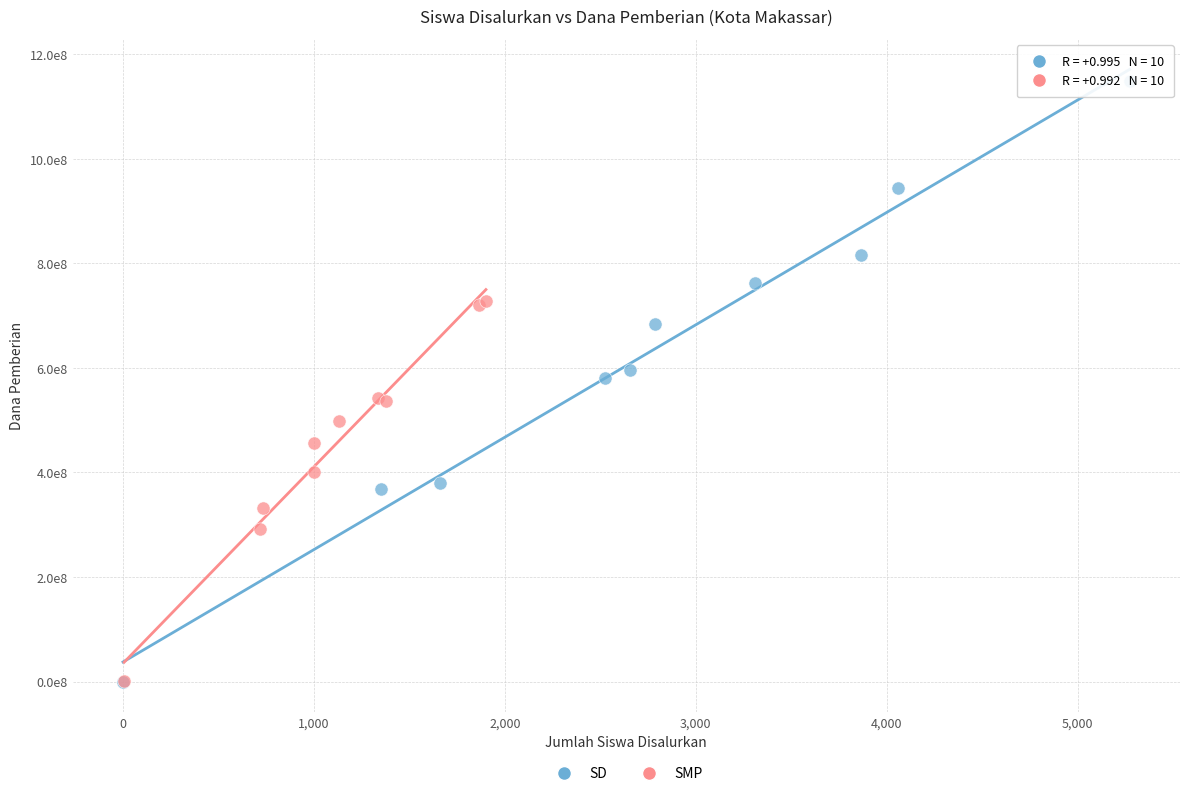

What are all the series names shown in the legend?

SD, SMP